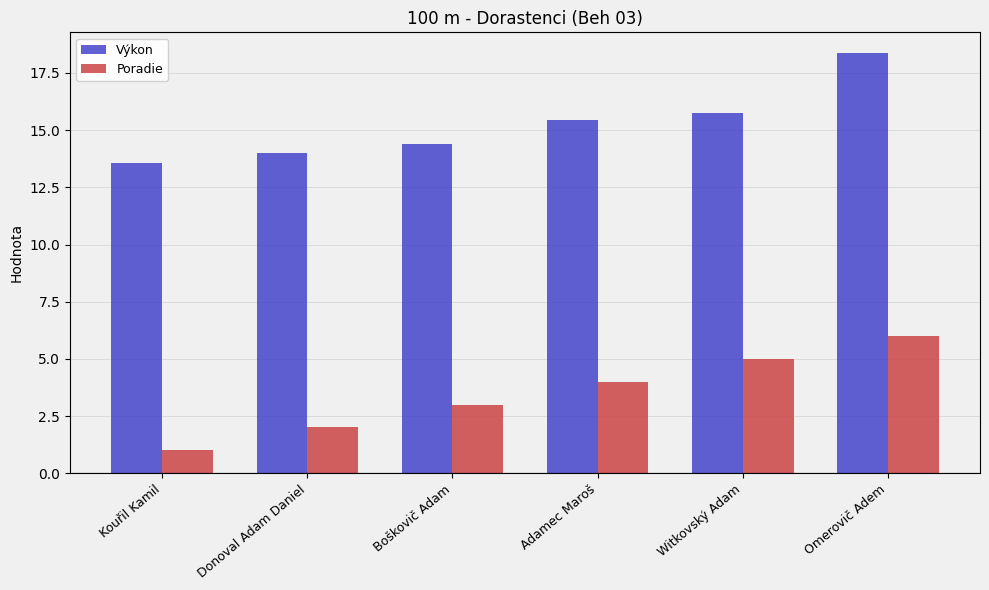

Which series has the widest spread of values?

Poradie